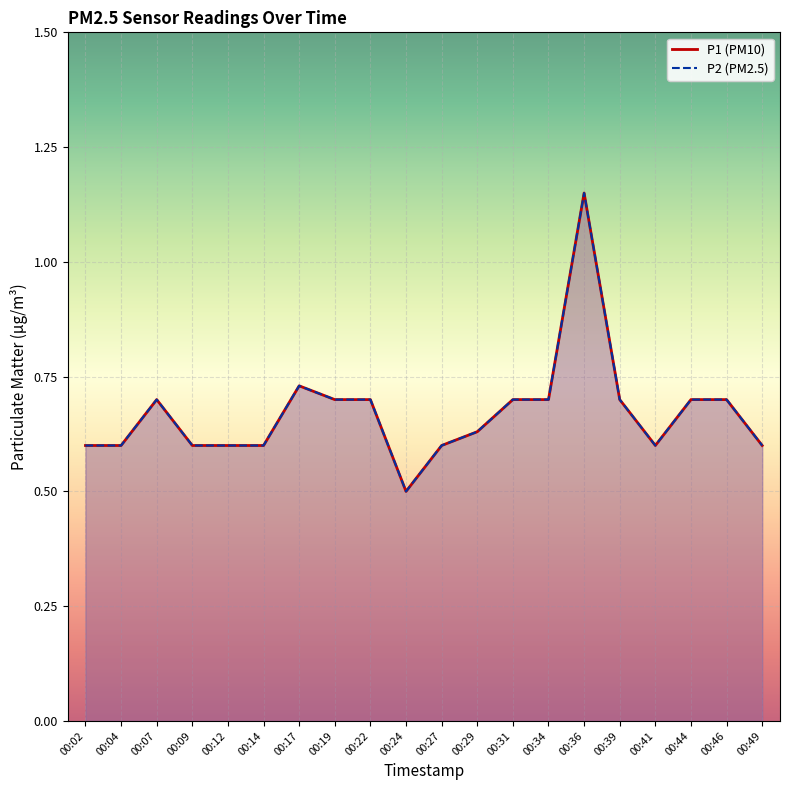

Reading left to right, list all the values displayed in this chart.

P1: 00:02=0.6	00:04=0.6	00:07=0.7	00:09=0.6	00:12=0.6	00:14=0.6	00:17=0.7	00:19=0.7	00:22=0.7	00:24=0.5	00:27=0.6	00:29=0.6	00:31=0.7	00:34=0.7	00:36=1.1	00:39=0.7	00:41=0.6	00:44=0.7	00:46=0.7	00:49=0.6
P2: 00:02=0.6	00:04=0.6	00:07=0.7	00:09=0.6	00:12=0.6	00:14=0.6	00:17=0.7	00:19=0.7	00:22=0.7	00:24=0.5	00:27=0.6	00:29=0.6	00:31=0.7	00:34=0.7	00:36=1.1	00:39=0.7	00:41=0.6	00:44=0.7	00:46=0.7	00:49=0.6